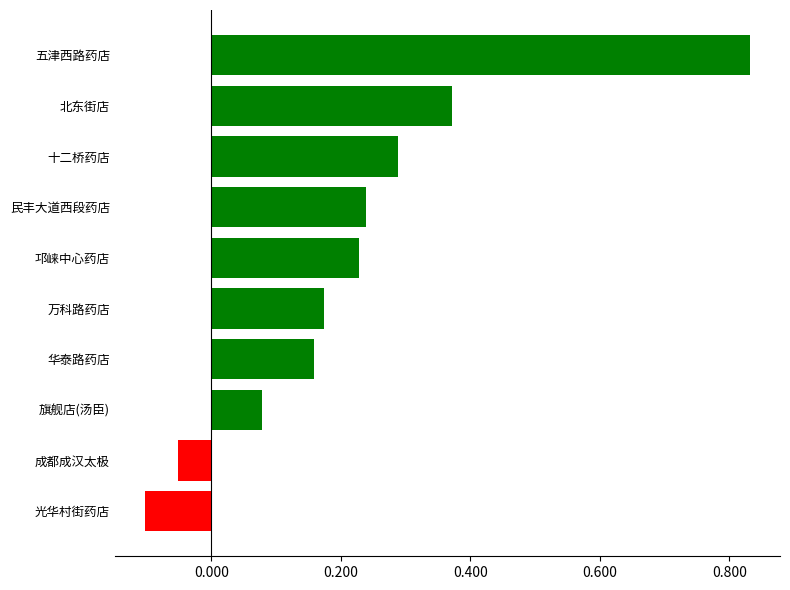

List the labels in order of value, largest first.

五津西路药店, 北东街店, 十二桥药店, 民丰大道西段药店, 邛崃中心药店, 万科路药店, 华泰路药店, 旗舰店(汤臣), 成都成汉太极, 光华村街药店